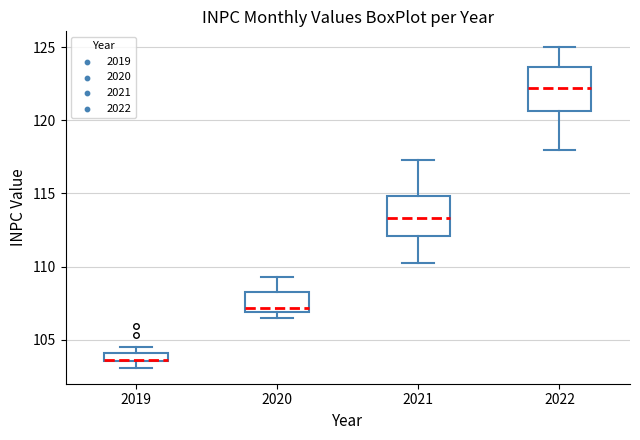

Where does the upper whisker of the box at x = 2020 end on the y-axis? The values are not printed on the chart, so give them approximately, as read against the axis.

109.5